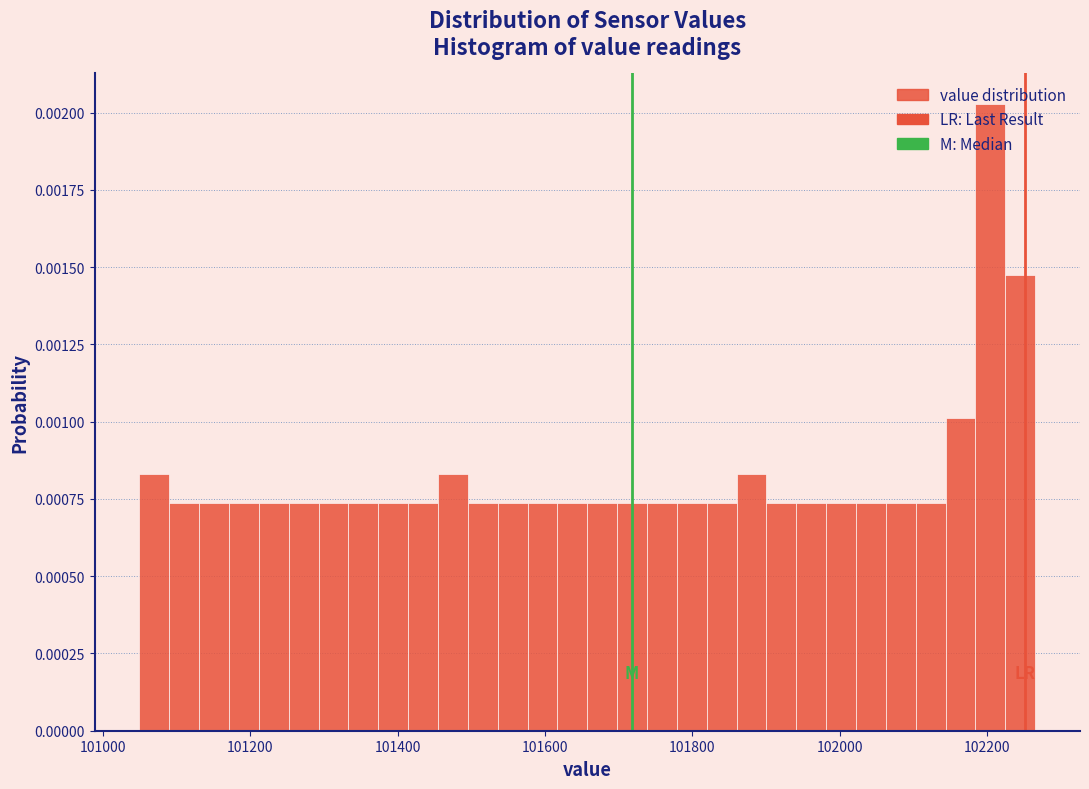

Read against the x-axis, roughly where is the centre of the tallest bar?

102200